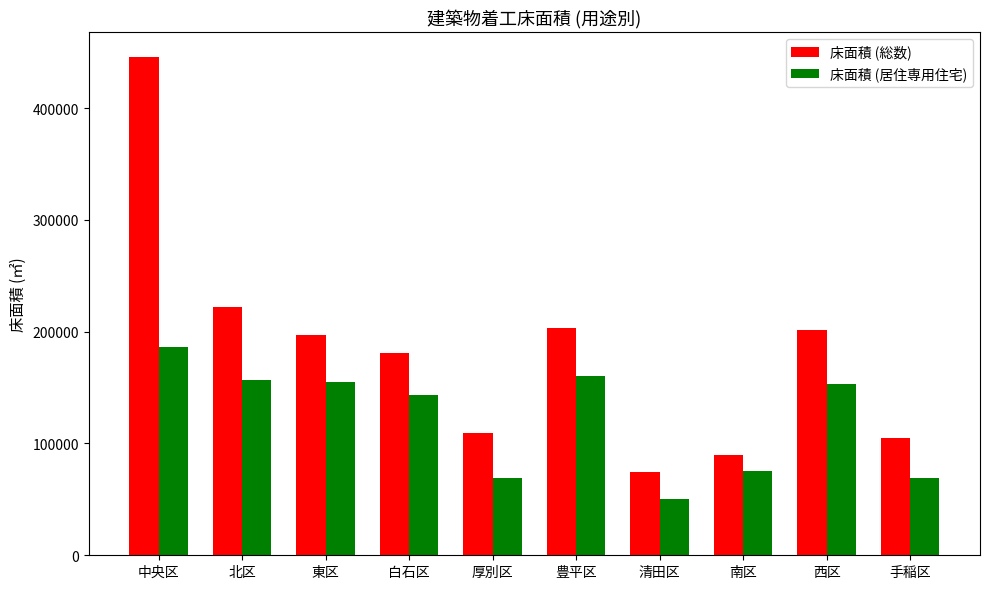

Rank the series at 清田区 from highest to lowest value.

床面積 (総数), 床面積 (居住専用住宅)